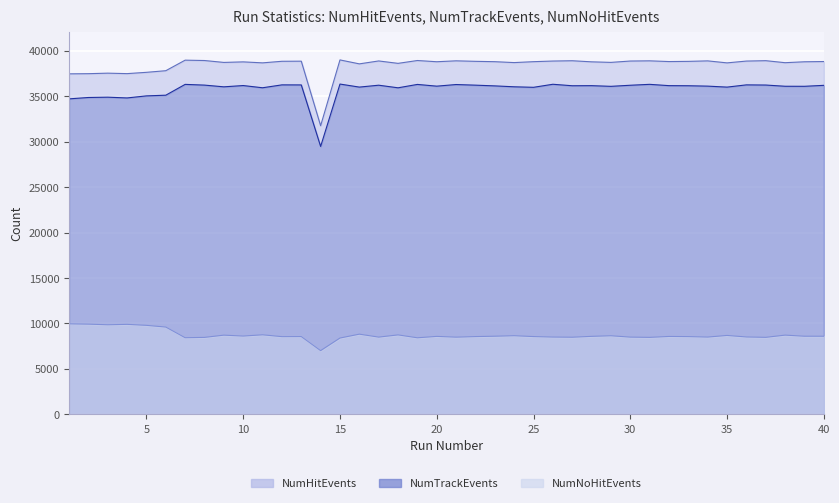

What is the difference between the NumNoHitEvents values at 37 and 27?

13